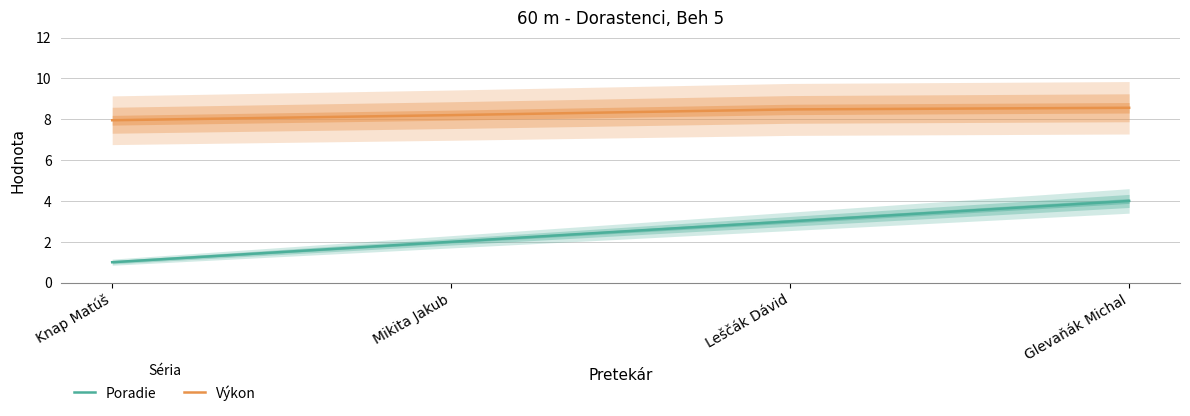

True or false: Poradie has more than 2 interior local peaks.

False